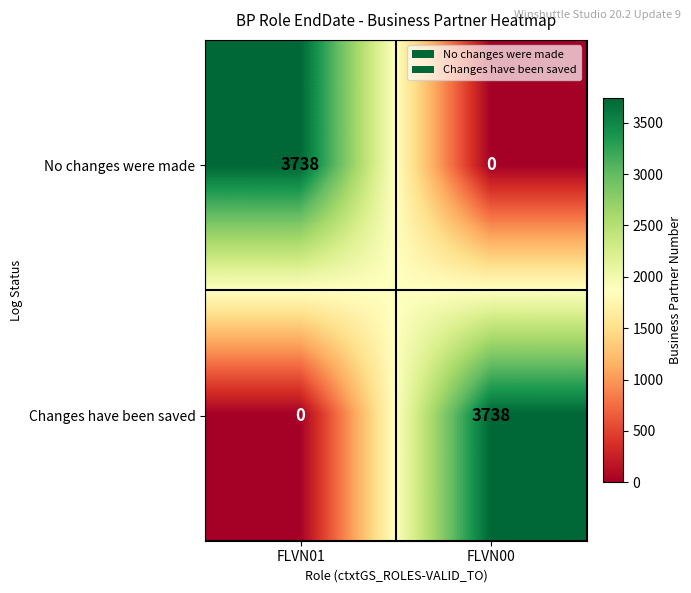

What value does the Changes have been saved series have at FLVN00, to the nearest 10?

3740